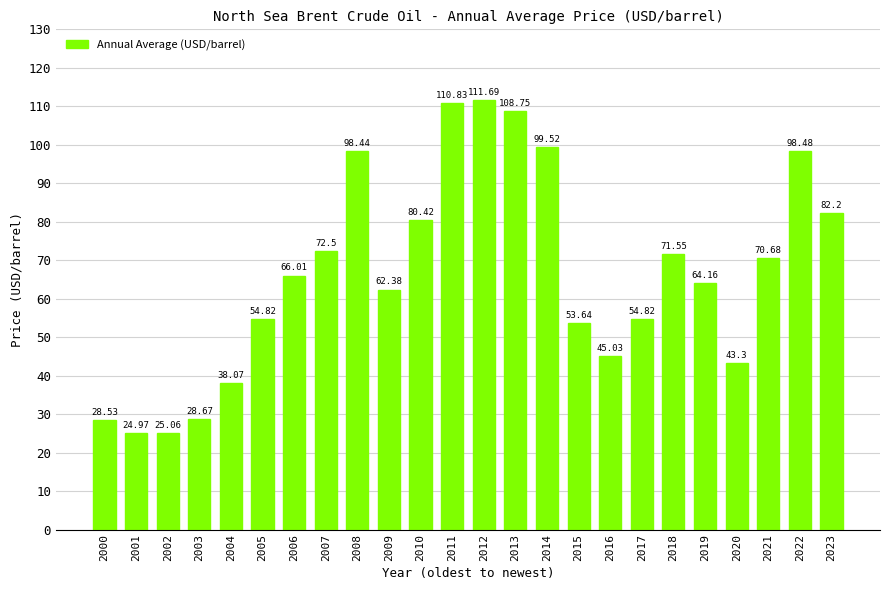

The chart shows a value of 54.8 at 2017. True or false?

True